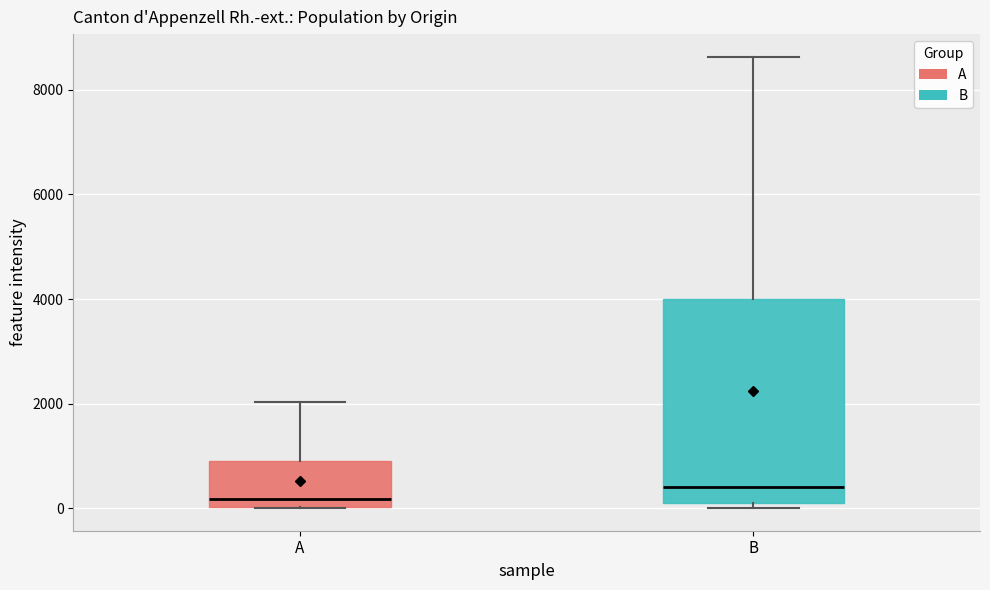

Which box's median line is the lowest?

A